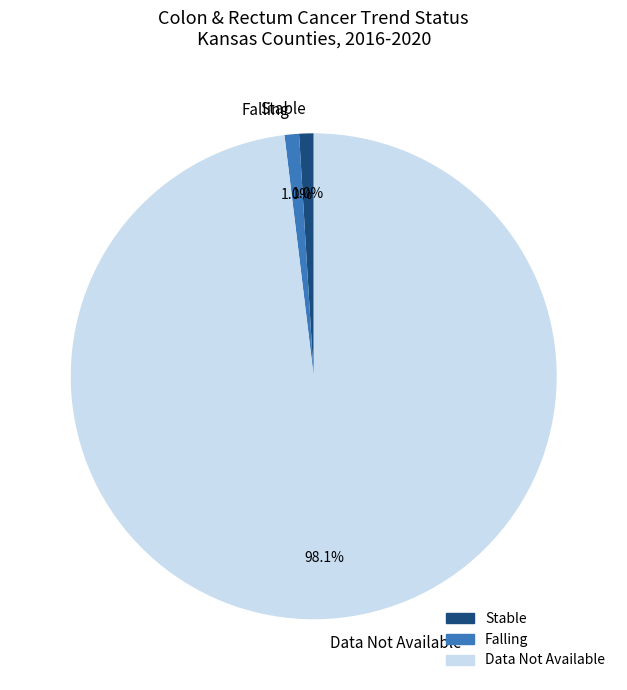

What is the majority slice?

Data Not Available